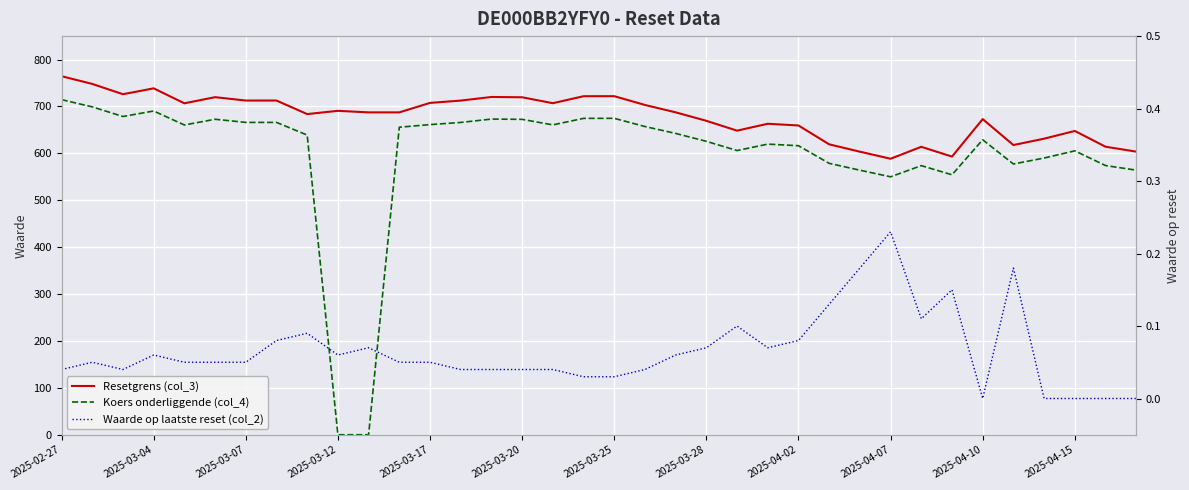

True or false: Koers onderliggende (col_4) and Resetgrens (col_3) cross at least once.

False